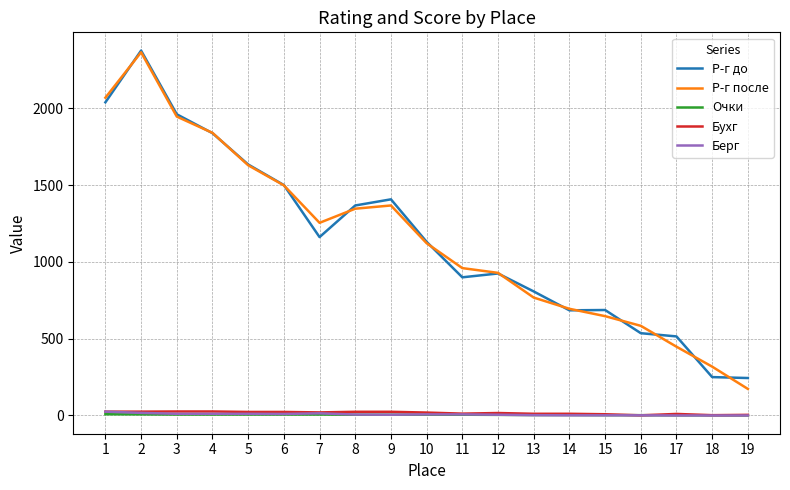

Between 2 and 8, which series saw the biggest shift?

Р-г после